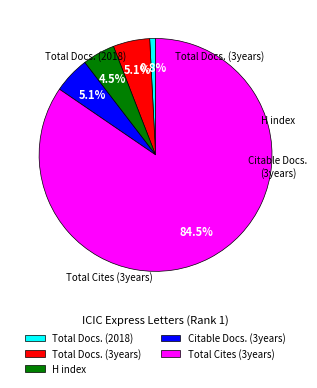

Which category has the biggest portion of the pie?

Total Cites (3years)